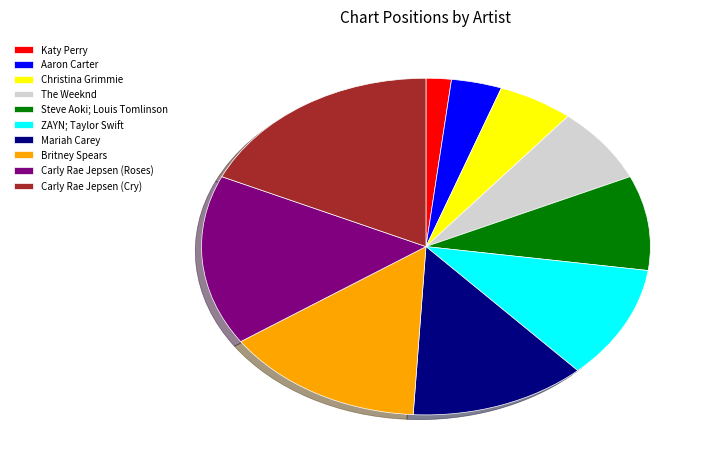

How many segments does this pie chart have?

10